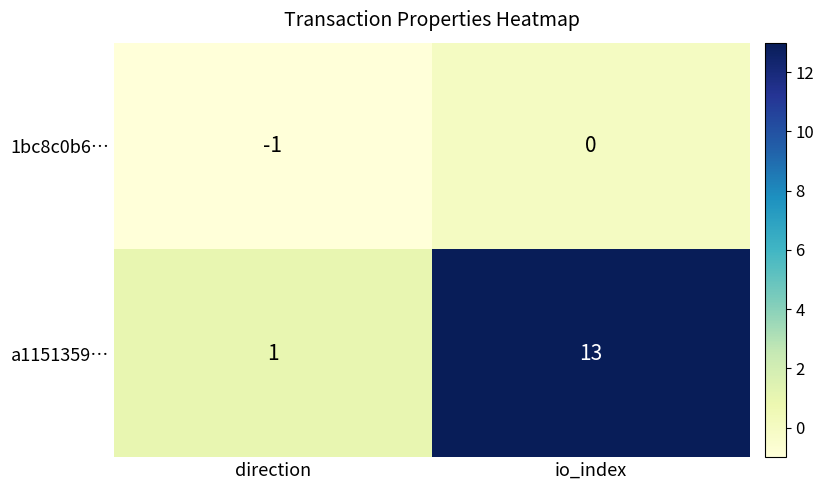

Rank the series by their maximum value, from highest to lowest.

a1151359…, 1bc8c0b6…